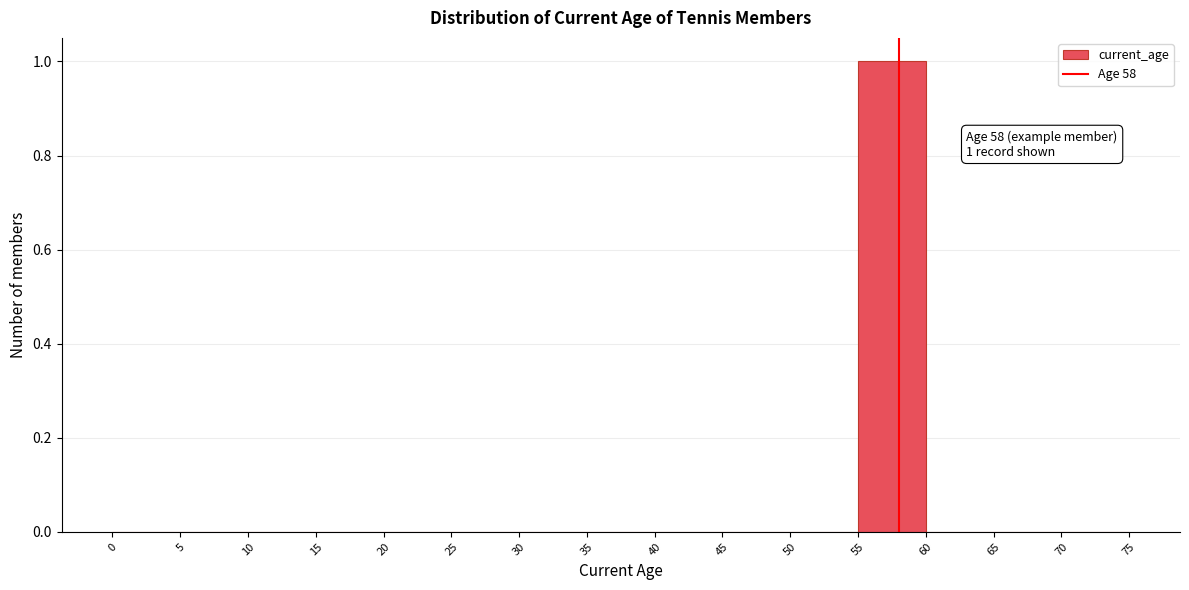

Which range on the x-axis has the tallest bar?

55 to 60